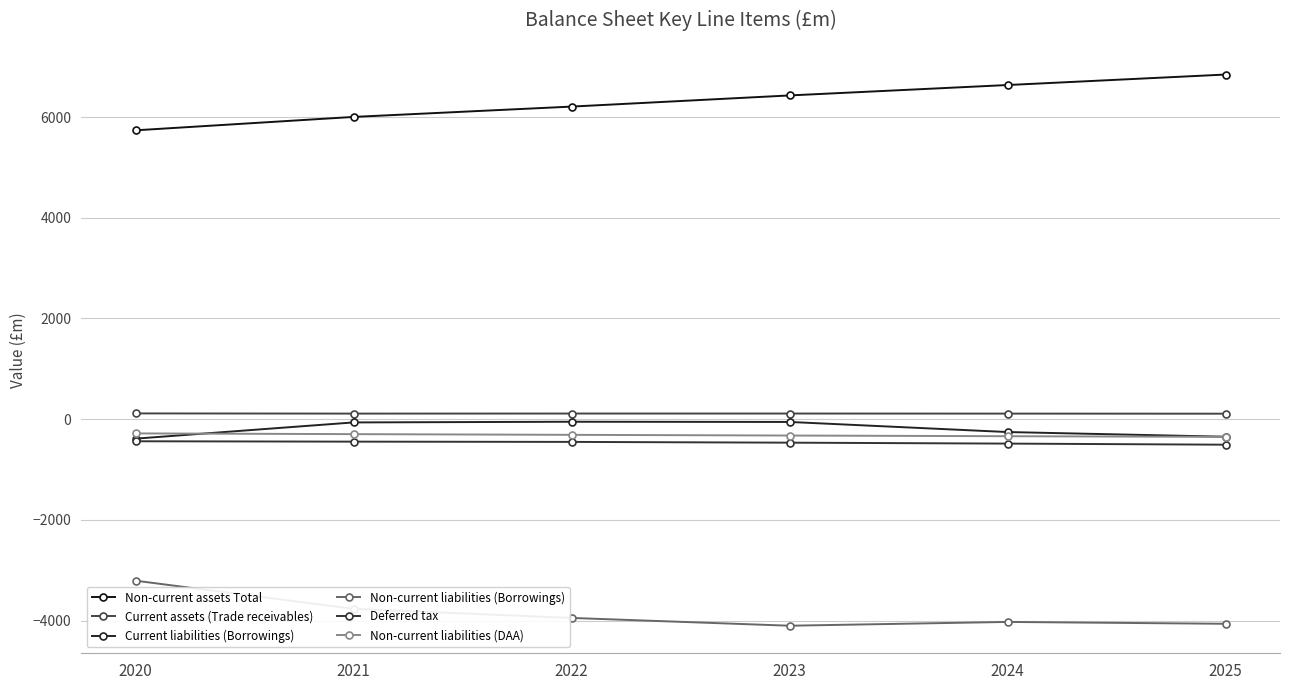

What is the smallest value displayed?

-4103.3